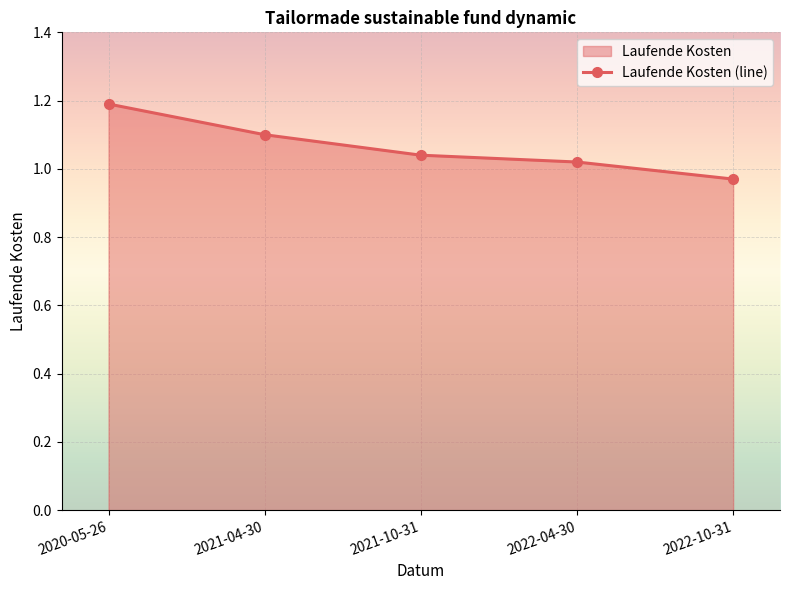

The chart shows a value of 1.0 at 2021-10-31. True or false?

True